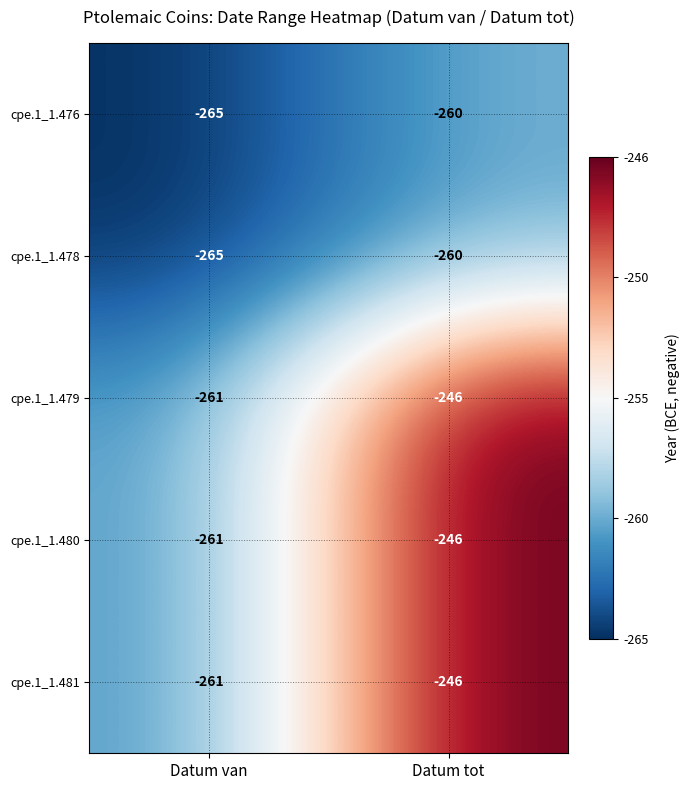

What is the spread (max minus min) of values at Datum van?

4